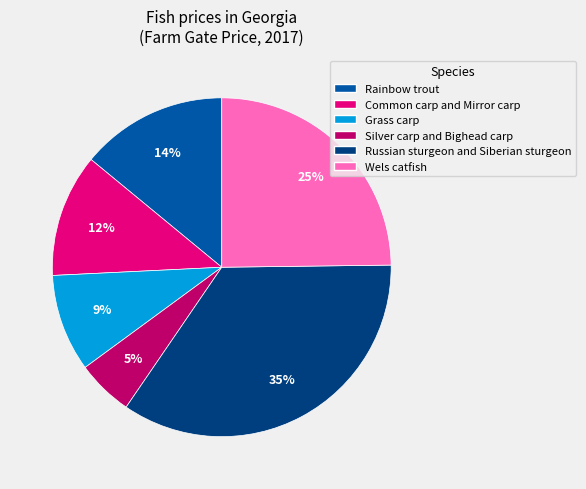

How many slices are in this pie chart?

6